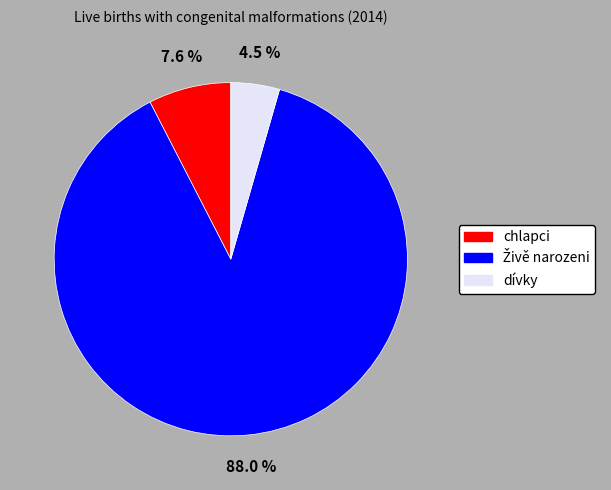

Which slice is the smallest?

dívky